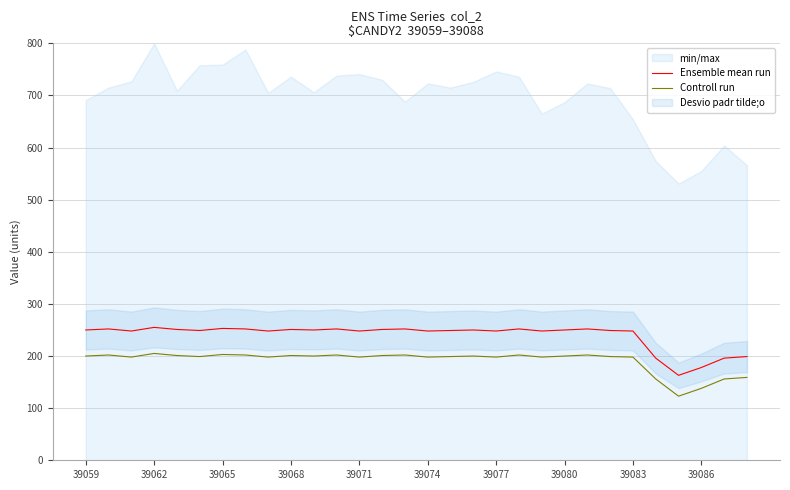

How many interior local peaks does the Ensemble mean run series have?

9